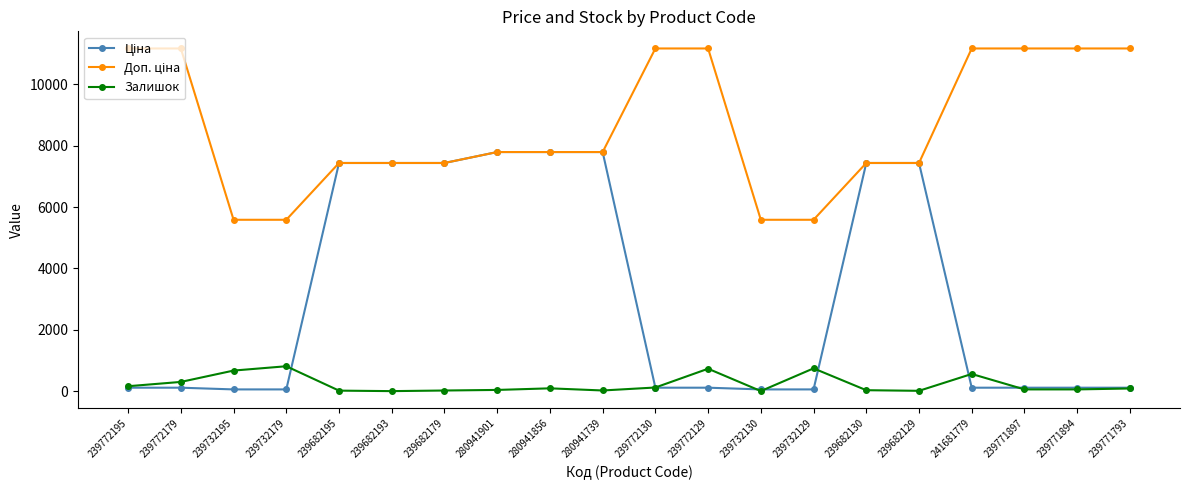

The Залишок series shows 39.0 at 280941901. True or false?

True